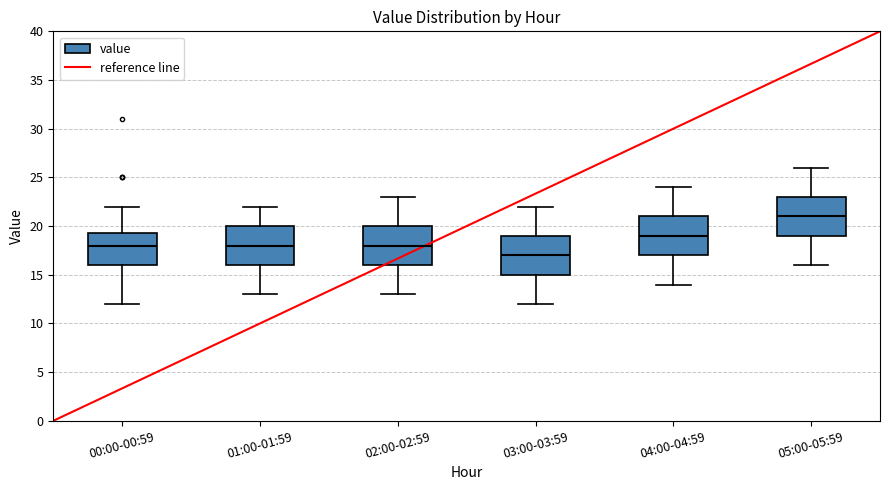

Reading left to right, read every box against the y-axis: the position of its median line, the range the box covers, and the ends of its whiskers. The values are not printed on the chart, so give them approximately, as read against the axis.

00:00-00:59: median 18.0, box 16.0 to 19.5, whiskers 12.0 to 22.0
01:00-01:59: median 18.0, box 16.0 to 20.0, whiskers 13.0 to 22.0
02:00-02:59: median 18.0, box 16.0 to 20.0, whiskers 13.0 to 23.0
03:00-03:59: median 17.0, box 15.0 to 19.0, whiskers 12.0 to 22.0
04:00-04:59: median 19.0, box 17.0 to 21.0, whiskers 14.0 to 24.0
05:00-05:59: median 21.0, box 19.0 to 23.0, whiskers 16.0 to 26.0